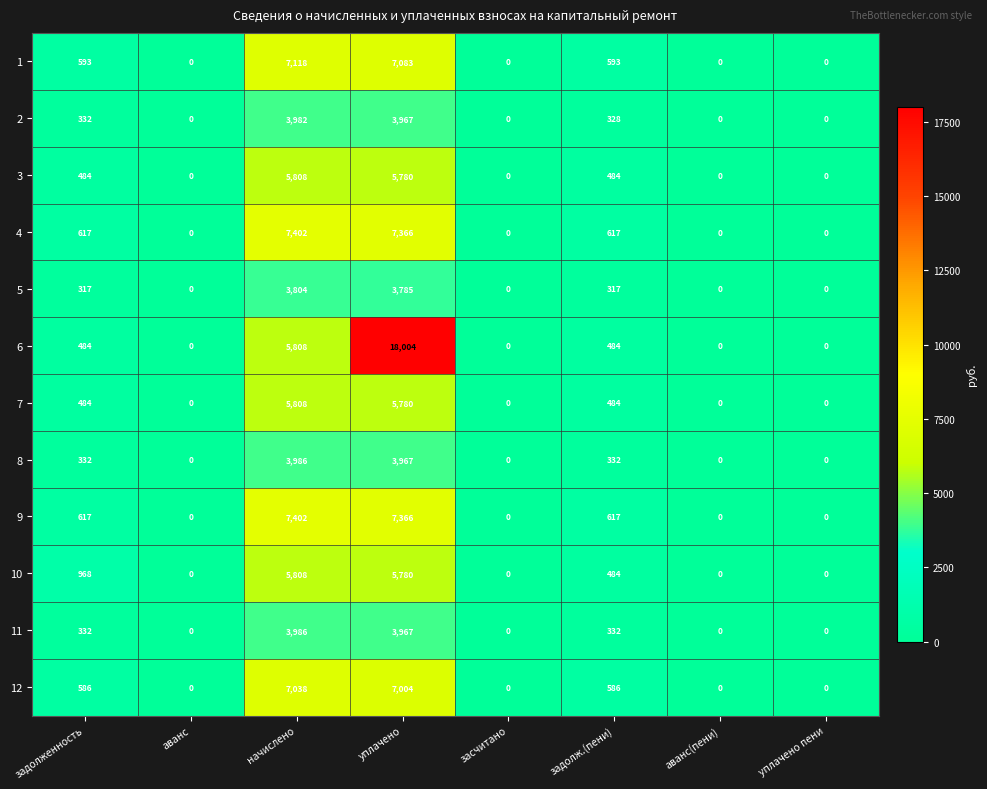

What is the spread (max minus min) of values at начислено?

3598